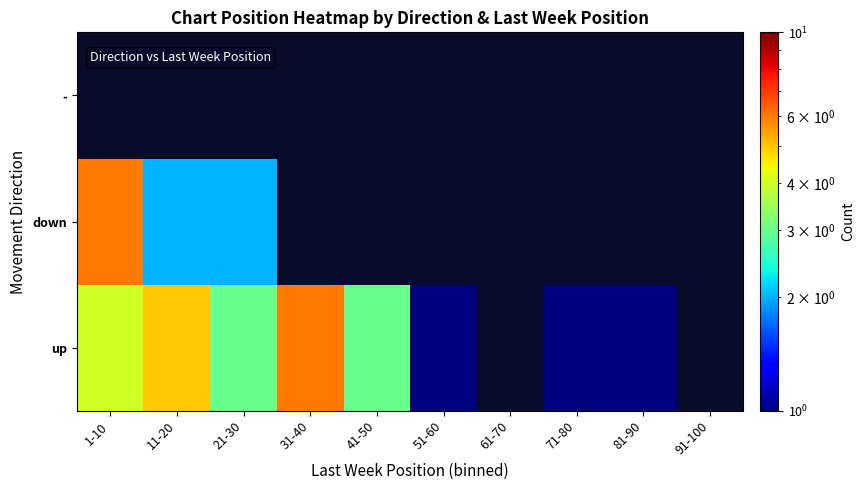

List the series in order of their overall mean, highest first.

up, down, -